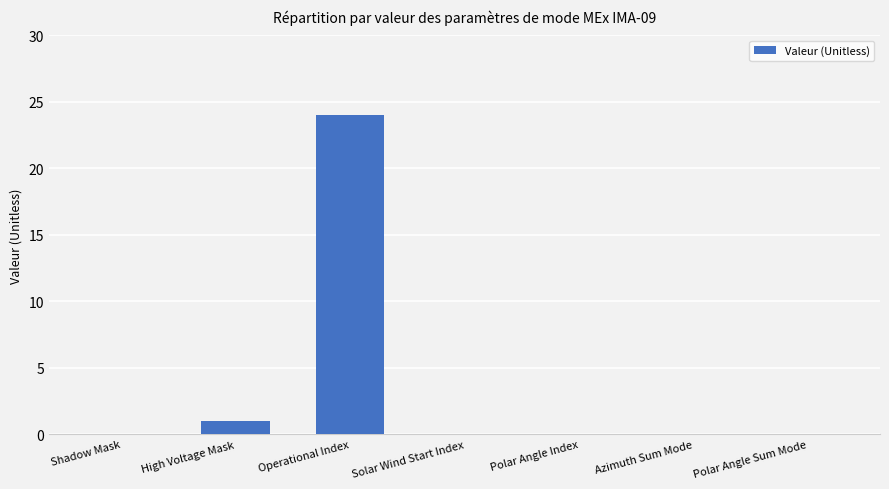

What is the change in value from Operational Index to Polar Angle Sum Mode?

-24